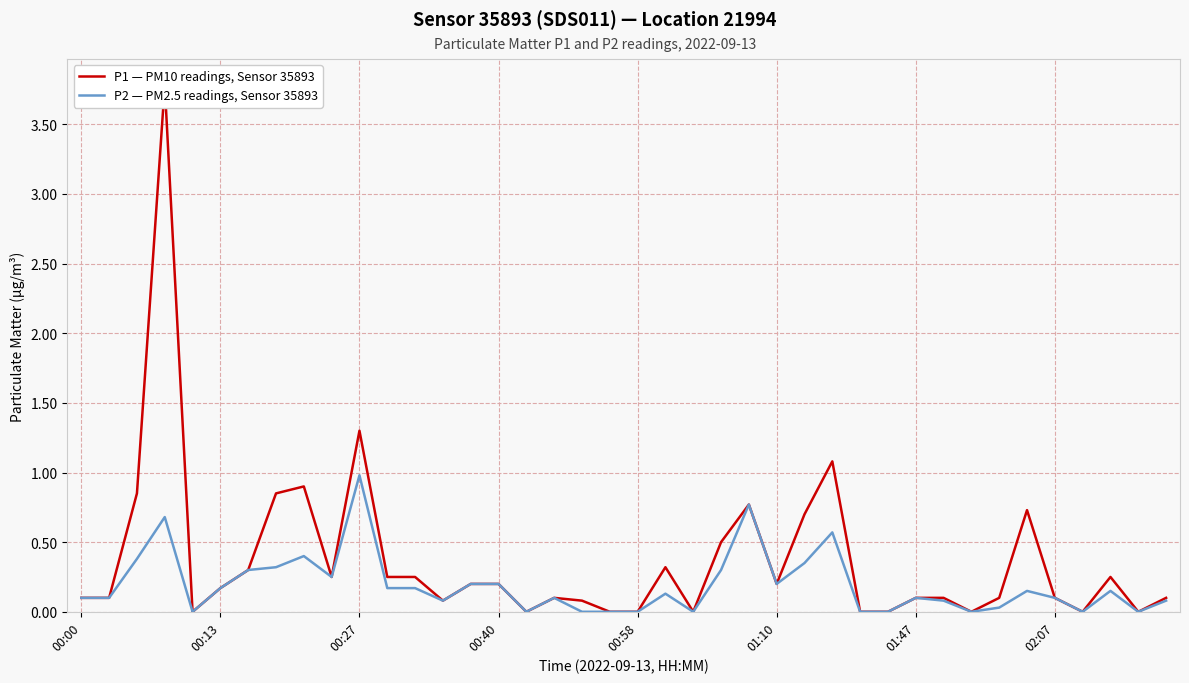

What is the maximum value for P2 — PM2.5 readings, Sensor 35893?

1.0